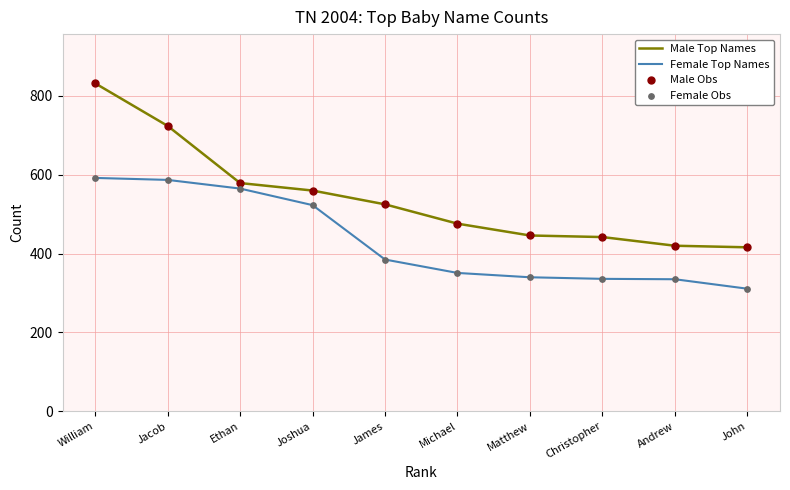

At which category is the sum across all series the highest?

William